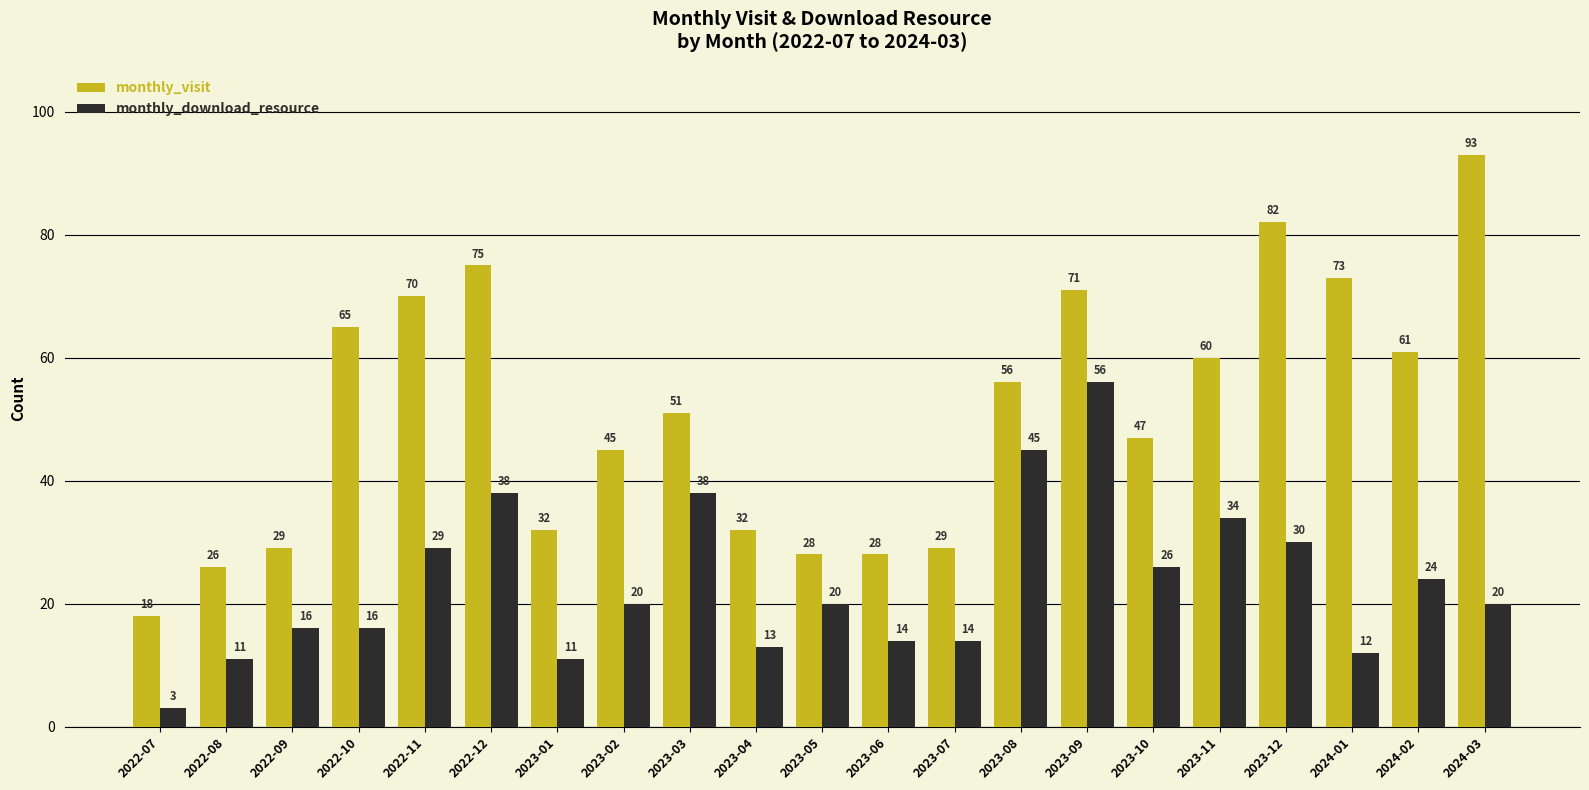

At which label is monthly_download_resource closest to 29?

2022-11